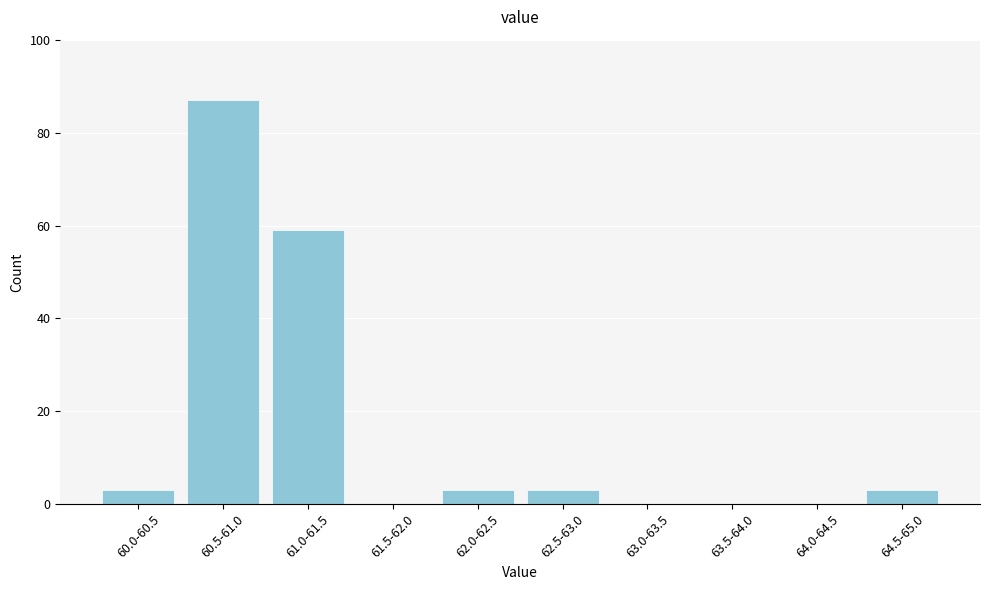

Reading left to right, what are all the values shown in this chart?

60.0-60.5=3	60.5-61.0=87	61.0-61.5=59	61.5-62.0=0	62.0-62.5=3	62.5-63.0=3	63.0-63.5=0	63.5-64.0=0	64.0-64.5=0	64.5-65.0=3